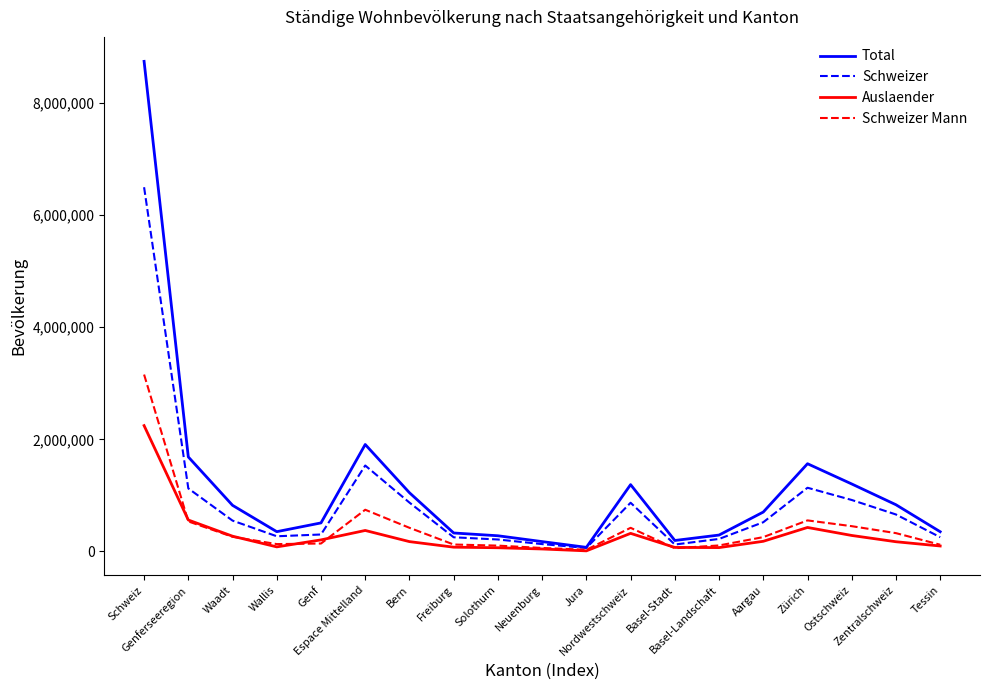

What is the greatest value displayed?

8738791